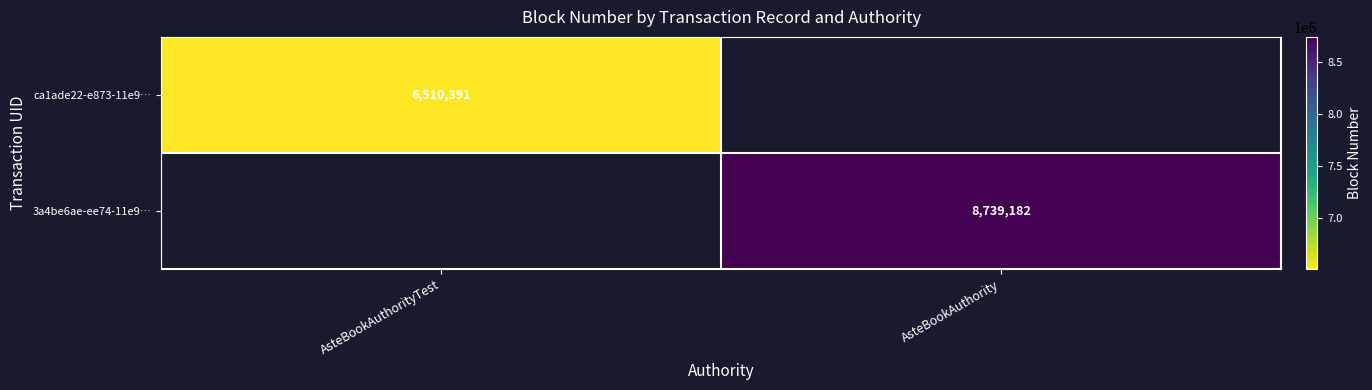

True or false: ca1ade22-e873-11e9… has a value of 6510391 at AsteBookAuthorityTest.

True